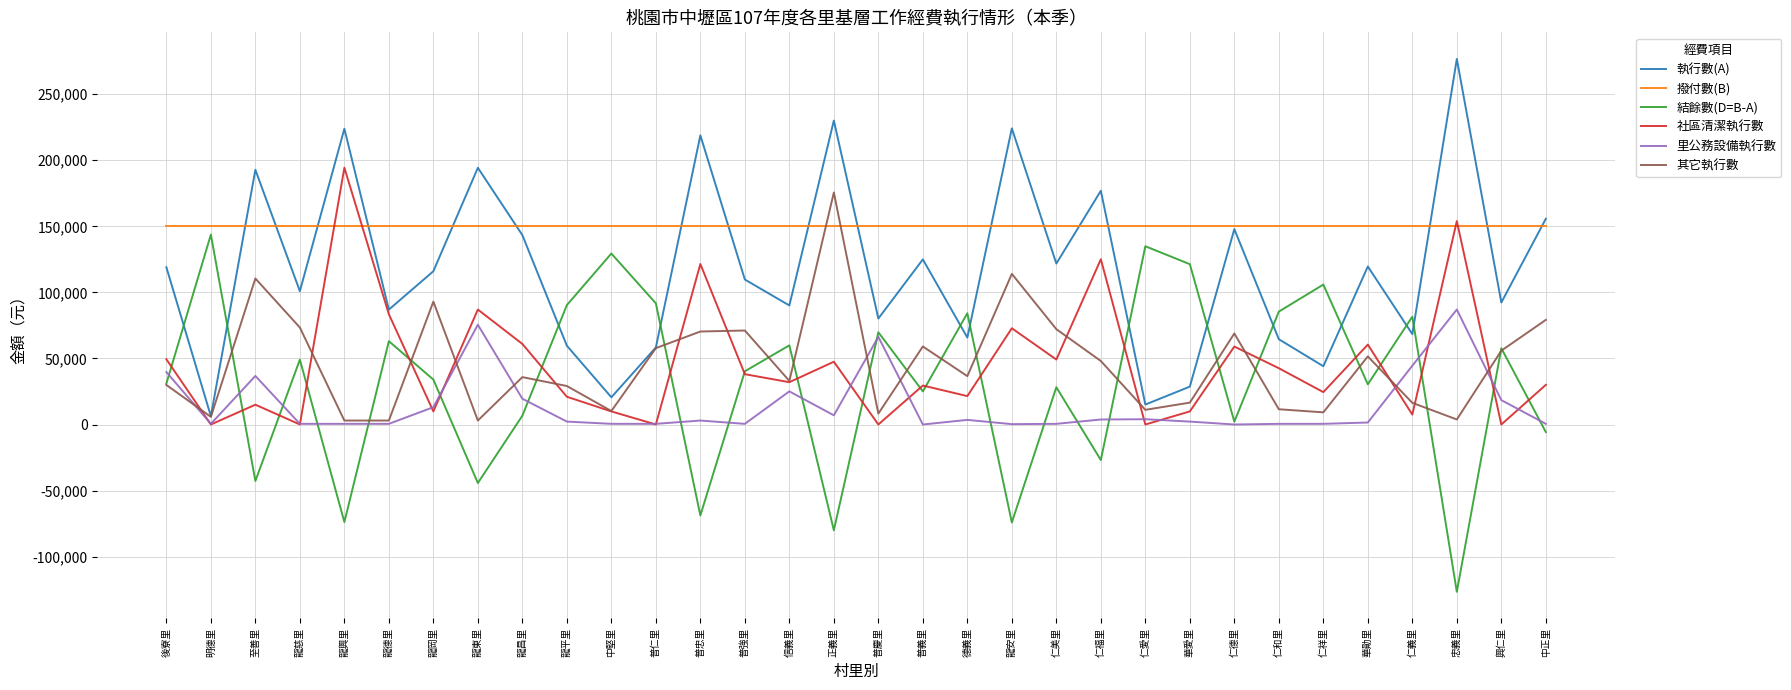

What is the minimum value shown in the chart?

-126640